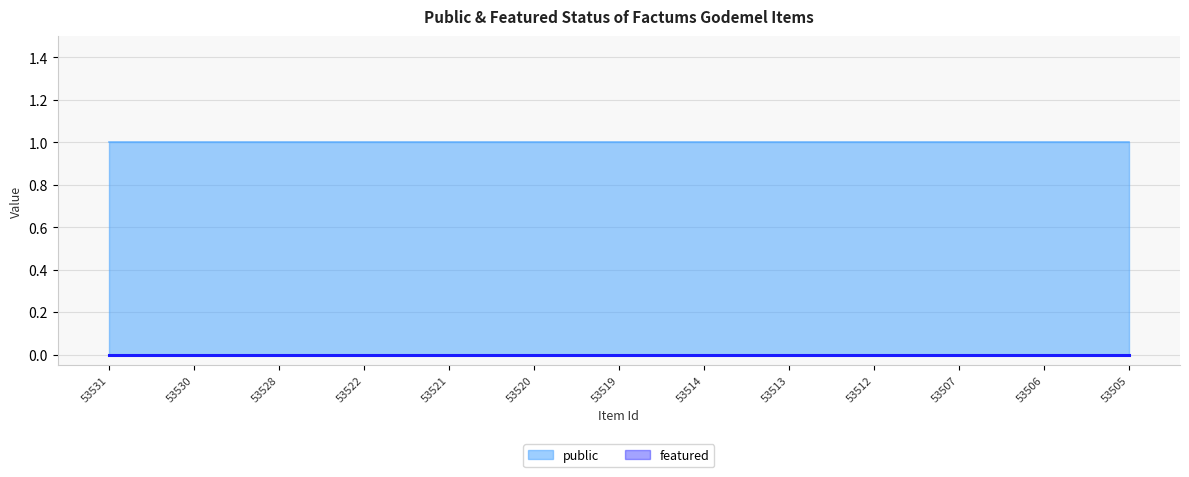

Does the chart have visible grid lines?

Yes